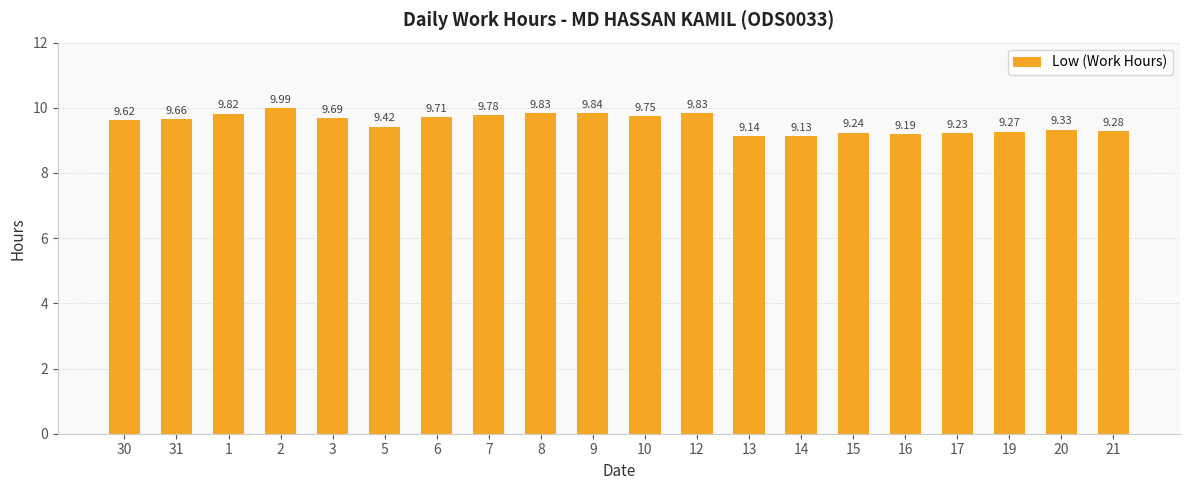

The chart shows a value of 9.3 at 19. True or false?

True